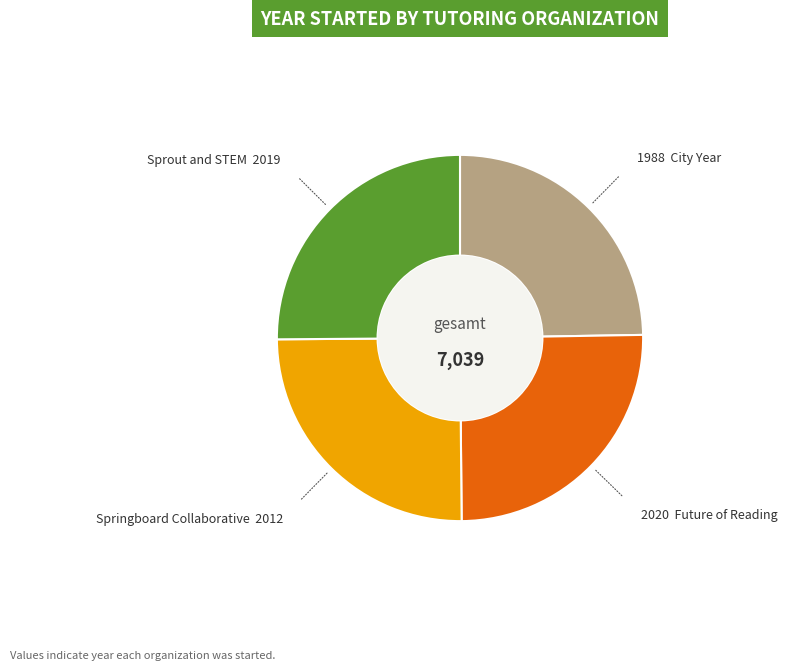

Does any single category account for the majority?

No